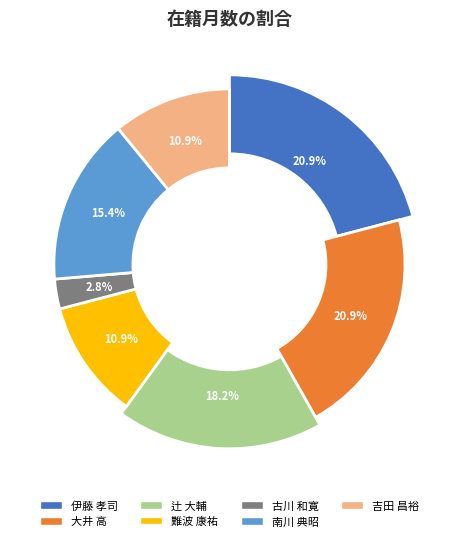

To the nearest percent, what is the combined percentage of 難波 康祐 and 古川 和寛?

14%